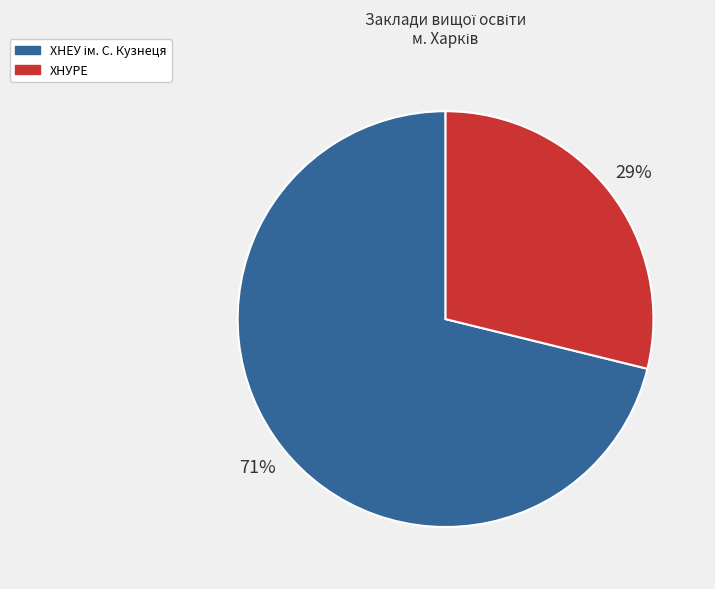

Which slice is the smallest?

ХНУРЕ